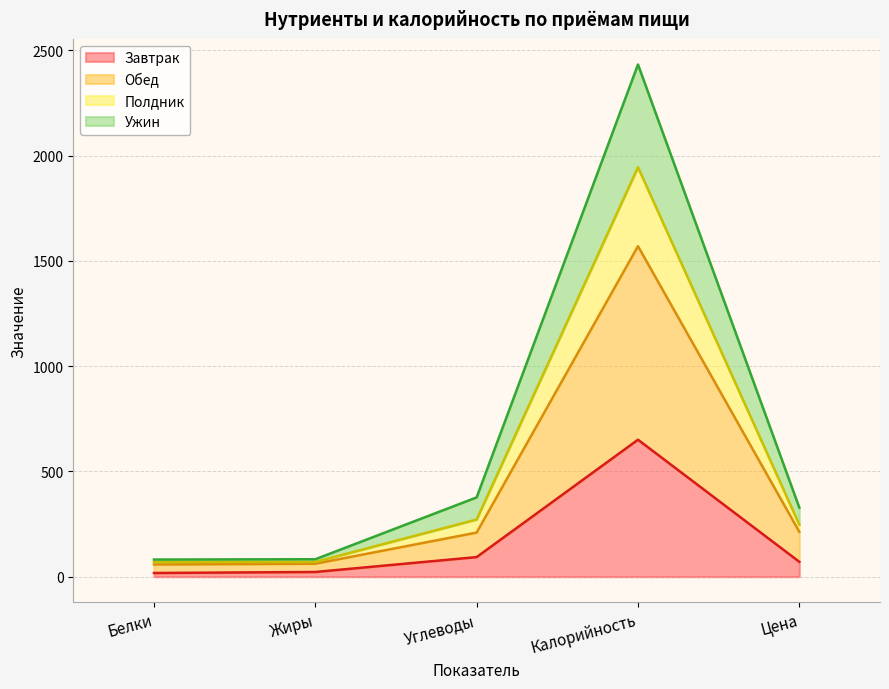

True or false: Обед and Завтрак intersect in this chart.

False